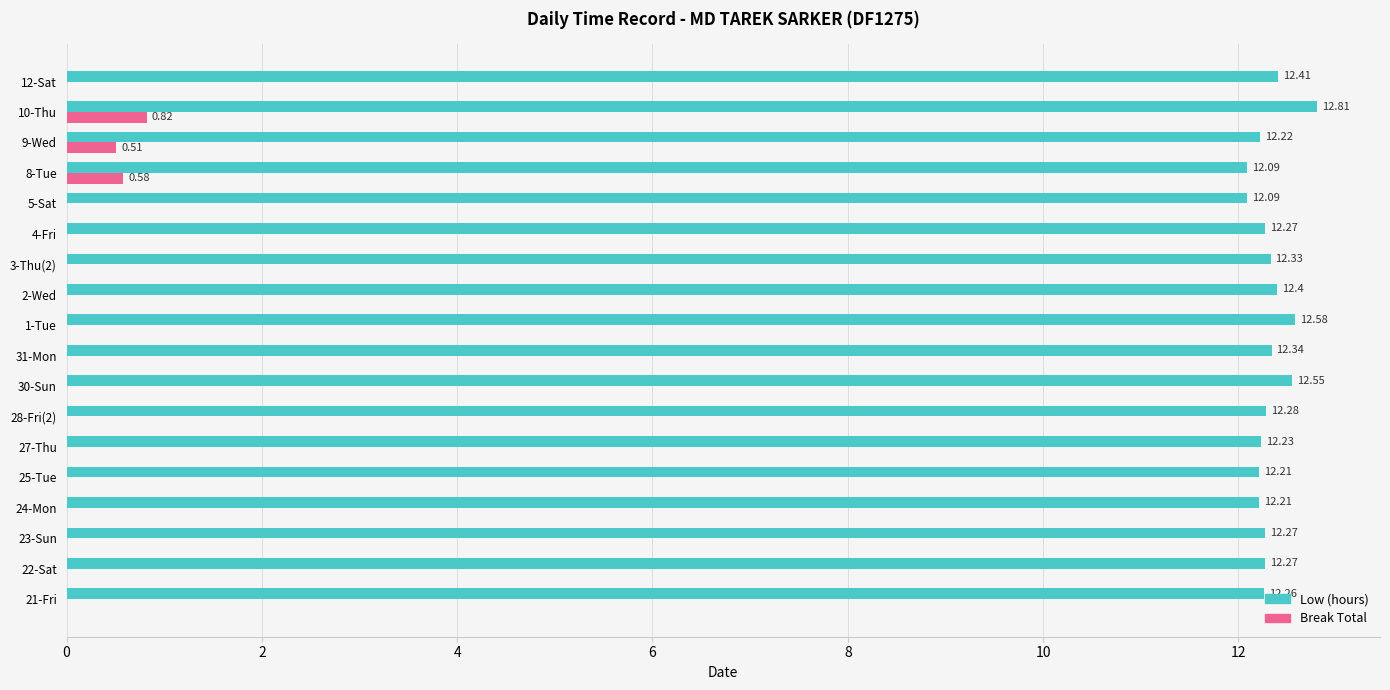

Which series changed the most between 21-Fri and 30-Sun?

Low (hours)